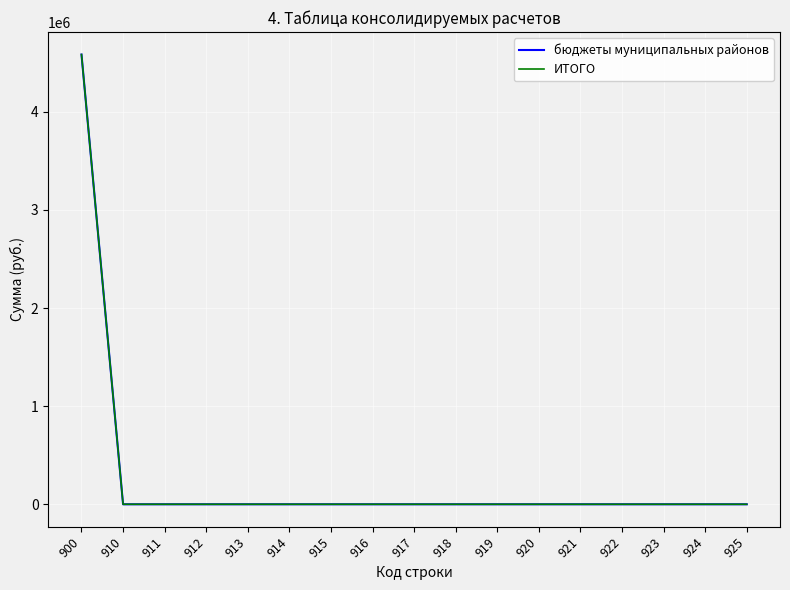

Is this an area chart (filled region under the line)?

No